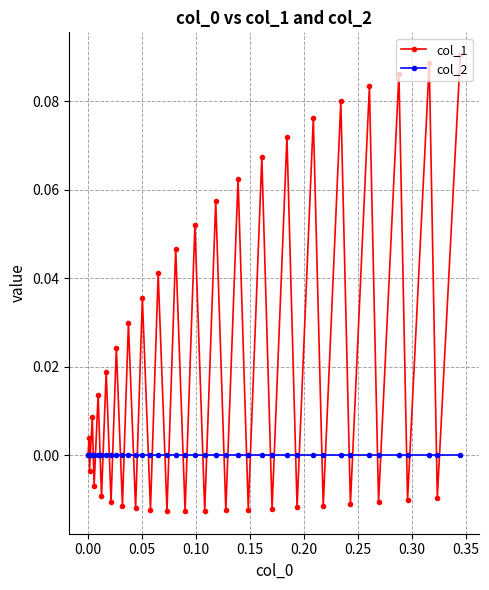

Does the chart display data point markers on the line(s)?

Yes